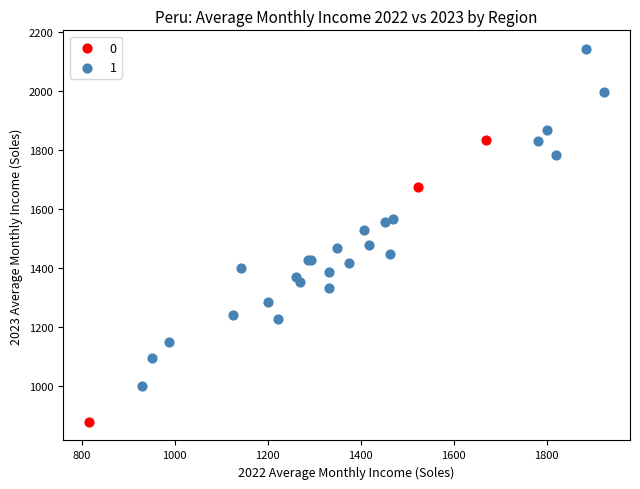

What are all the series names shown in the legend?

0, 1